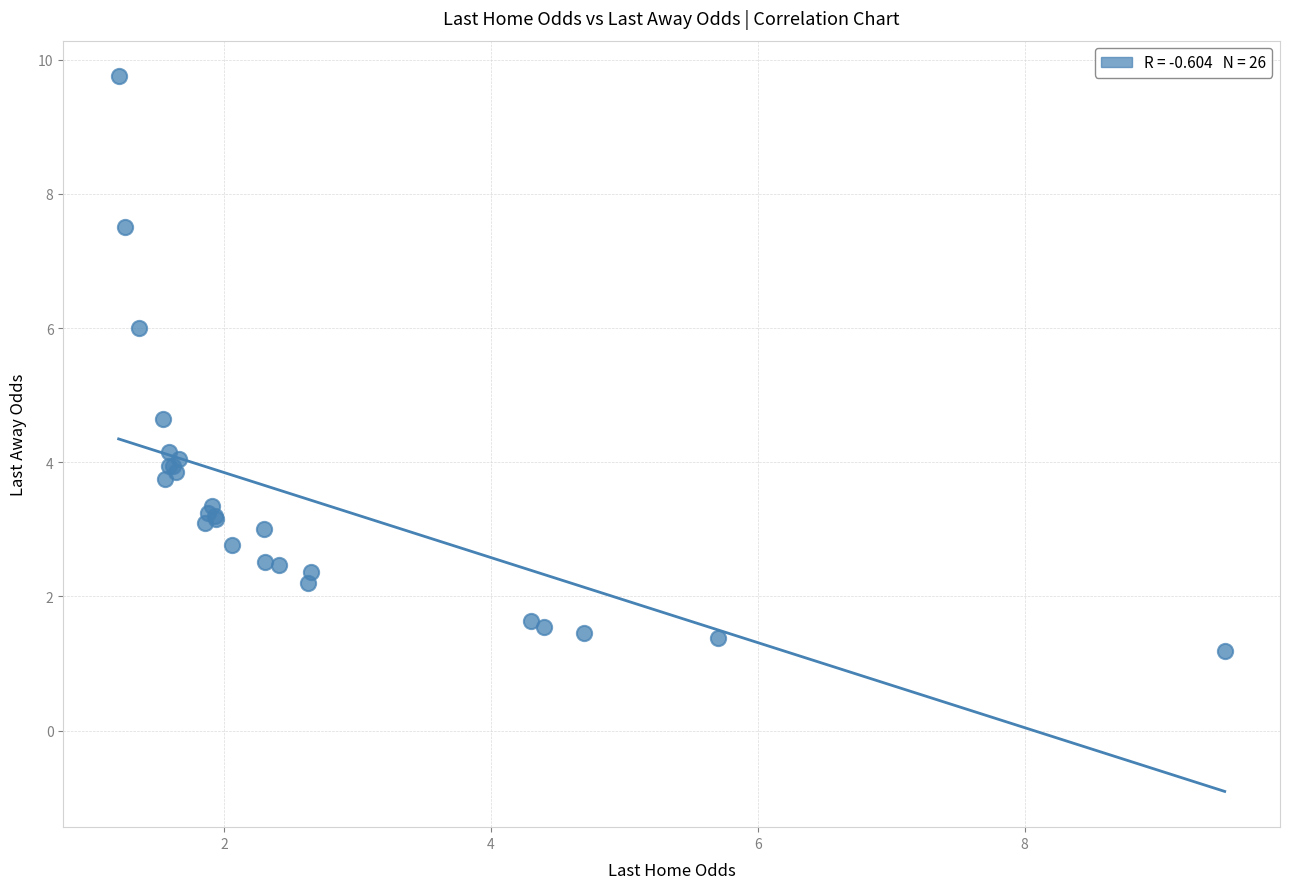

What Y value in the scatter plot is closest to 5?

4.7